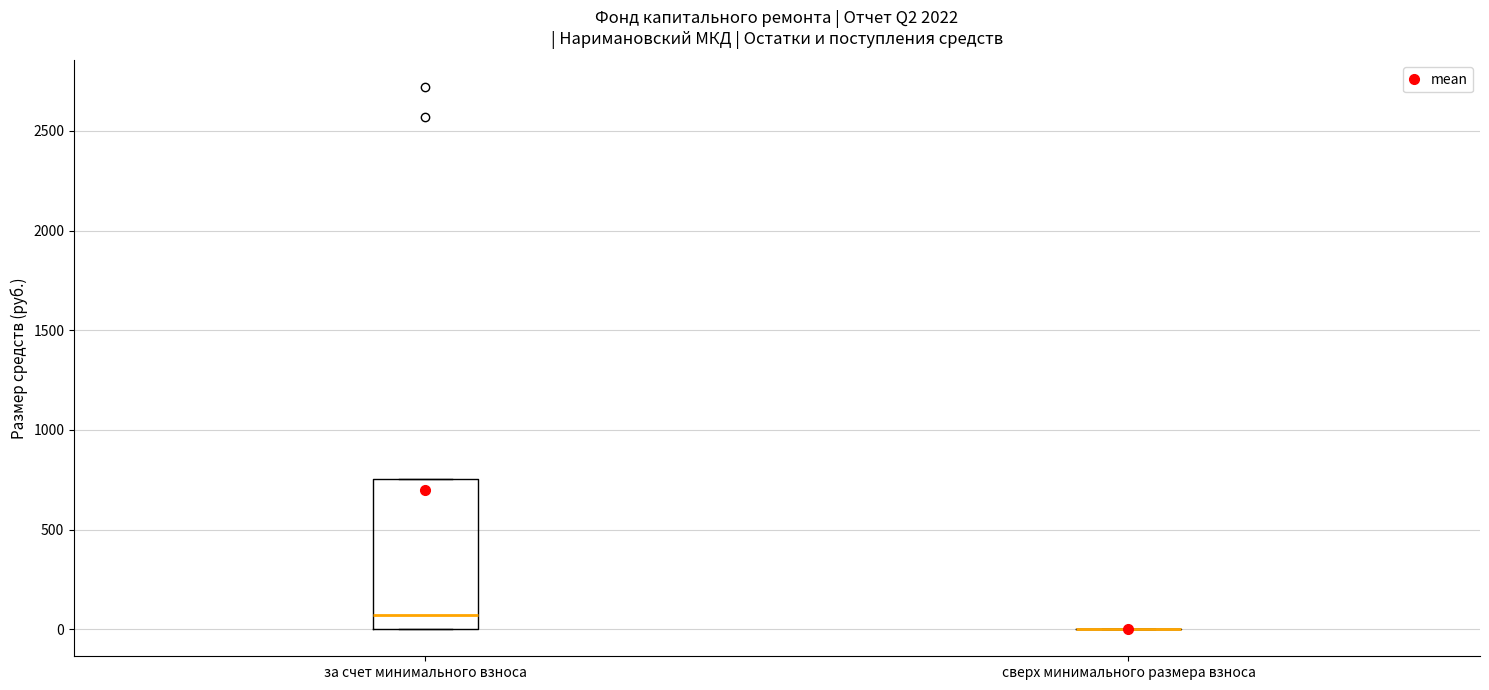

Reading left to right, transcribe this box plot: for each box, give where its median line is, the range the box spans, and where its two whiskers end, as read against the y-axis. The values are not printed on the chart, so give them approximately, as read against the axis.

за счет минимального взноса: median 50, box 0 to 750, whiskers 0 to 750
сверх минимального размера взноса: box collapsed to a line at 0, whiskers 0 to 0